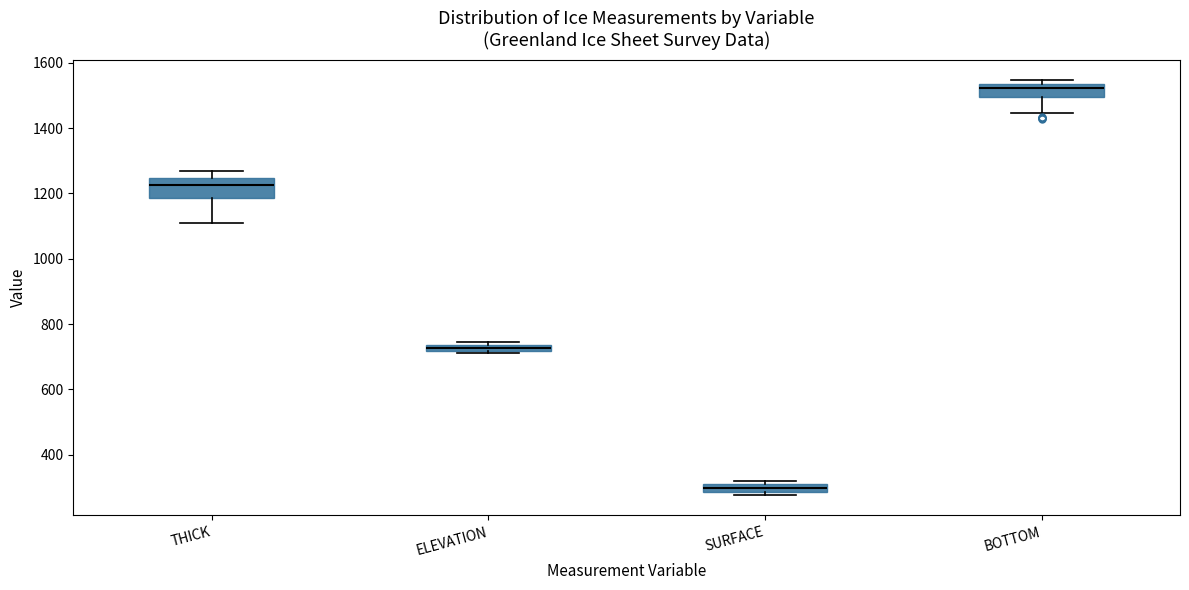

Where is the upper edge of the box for ELEVATION on the y-axis? The values are not printed on the chart, so give them approximately, as read against the axis.

740